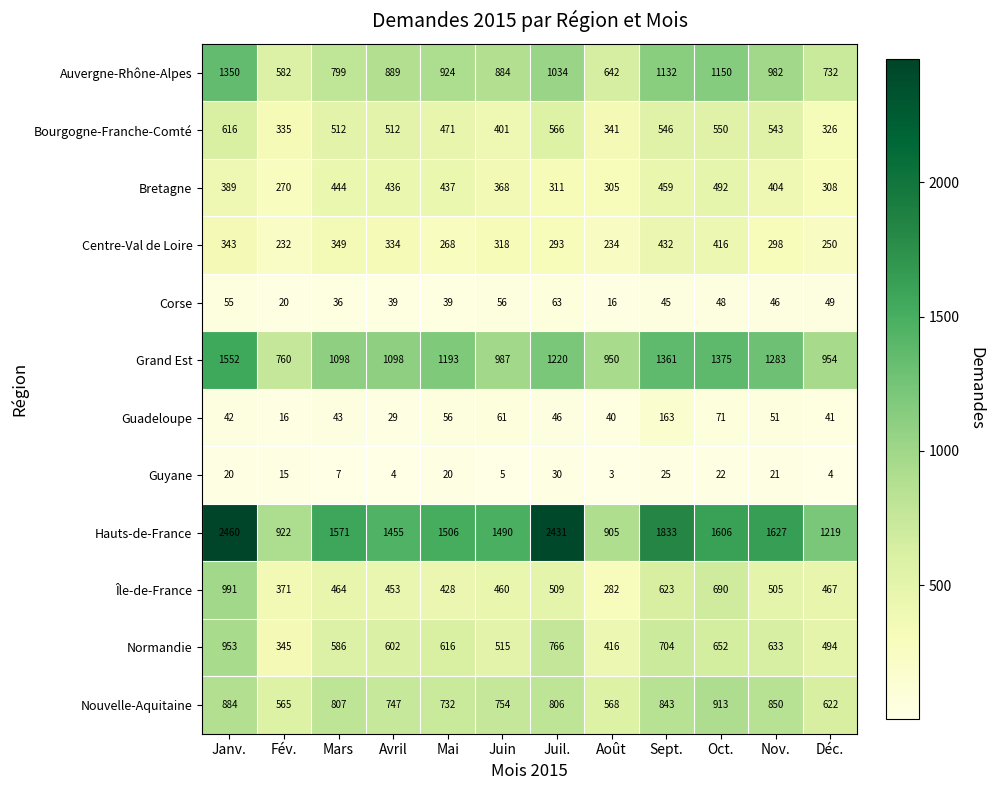

What is the highest value of the Bourgogne-Franche-Comté series?

616